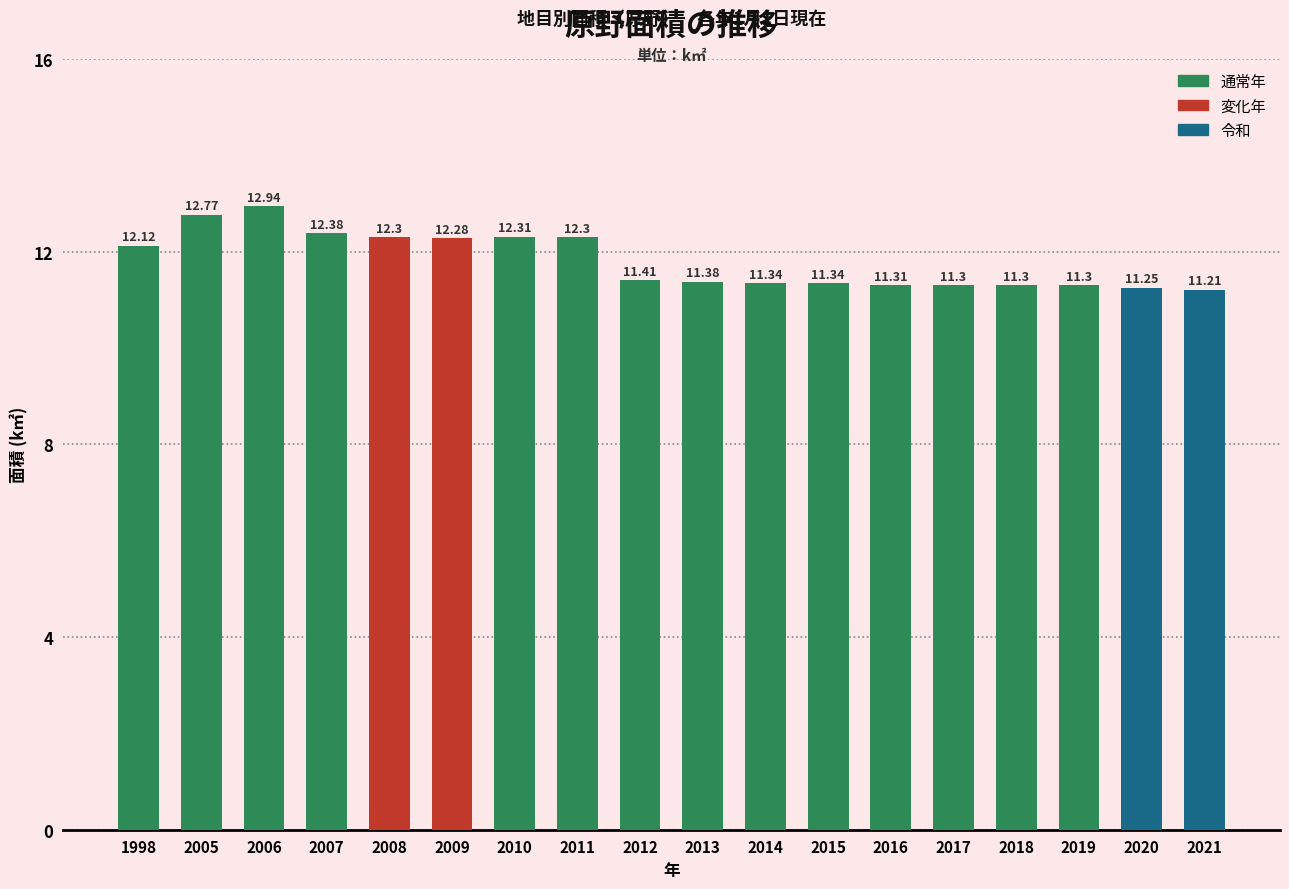

What is the change in value from 2010 to 2019?

-1.0